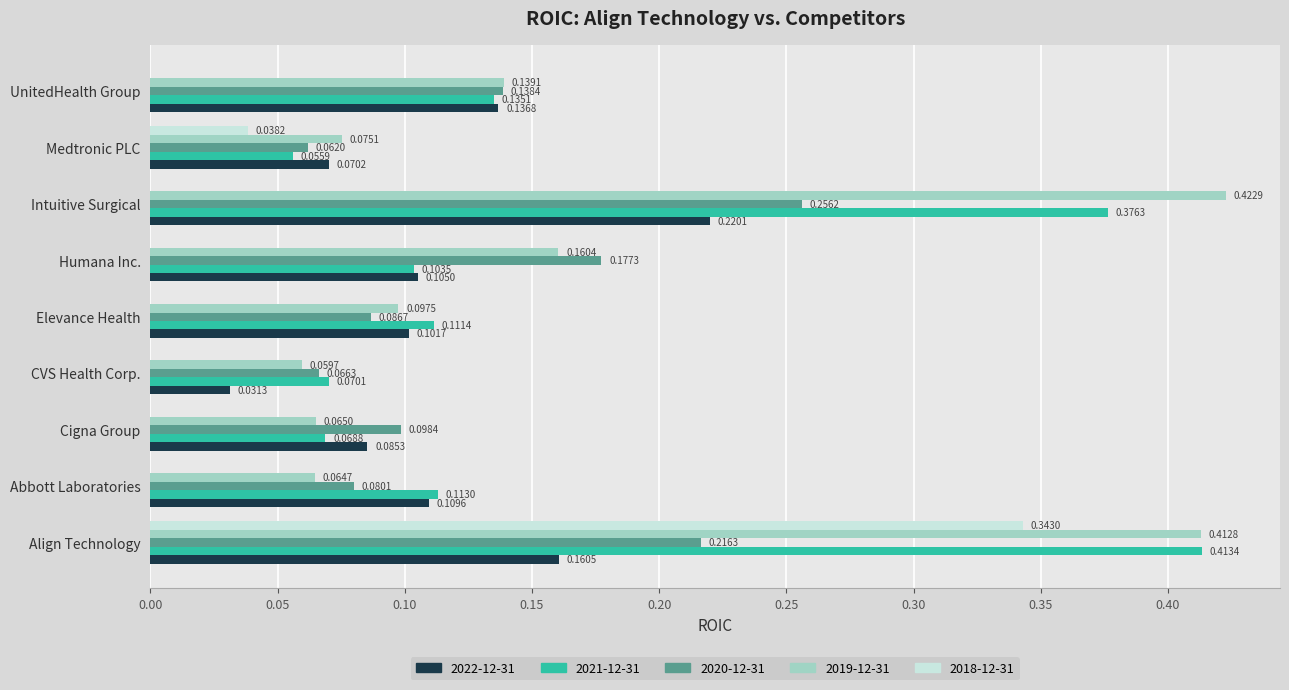

How many 2020-12-31 values are between 0 and 1?

9